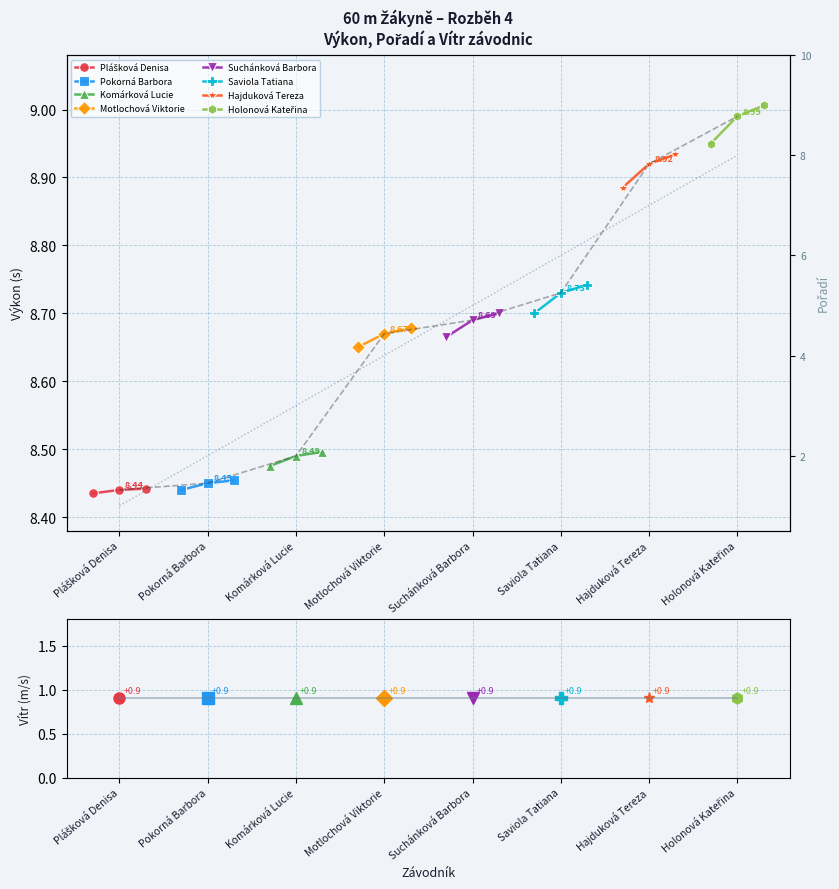

What is the value of the Výkon point at the 5th from the left?

8.7